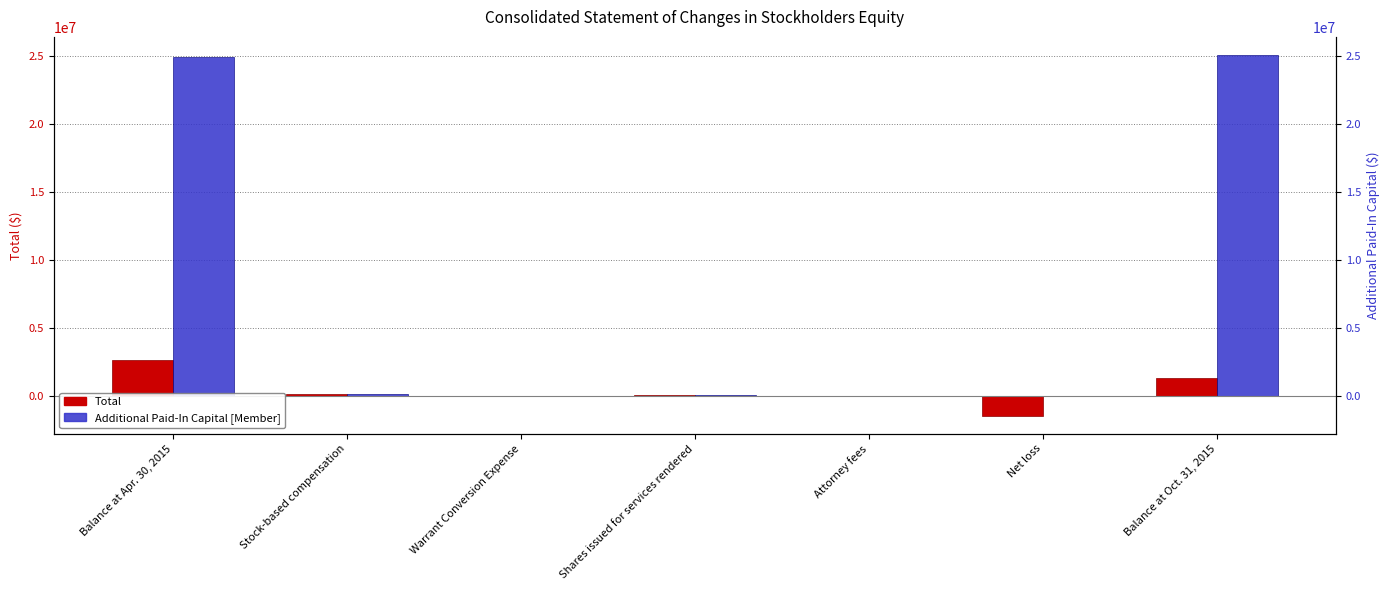

Between Attorney fees and Warrant Conversion Expense, which is larger?

Warrant Conversion Expense